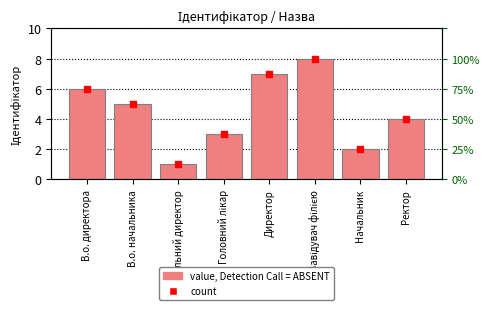

Is the value of Ідентифікатор at В.о. начальника greater than the value of count at Директор?

No